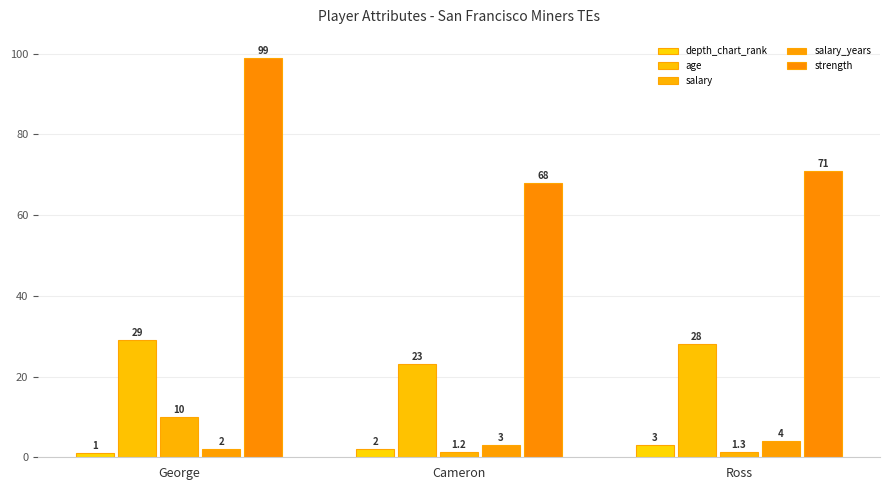

How many groups of bars are there?

3